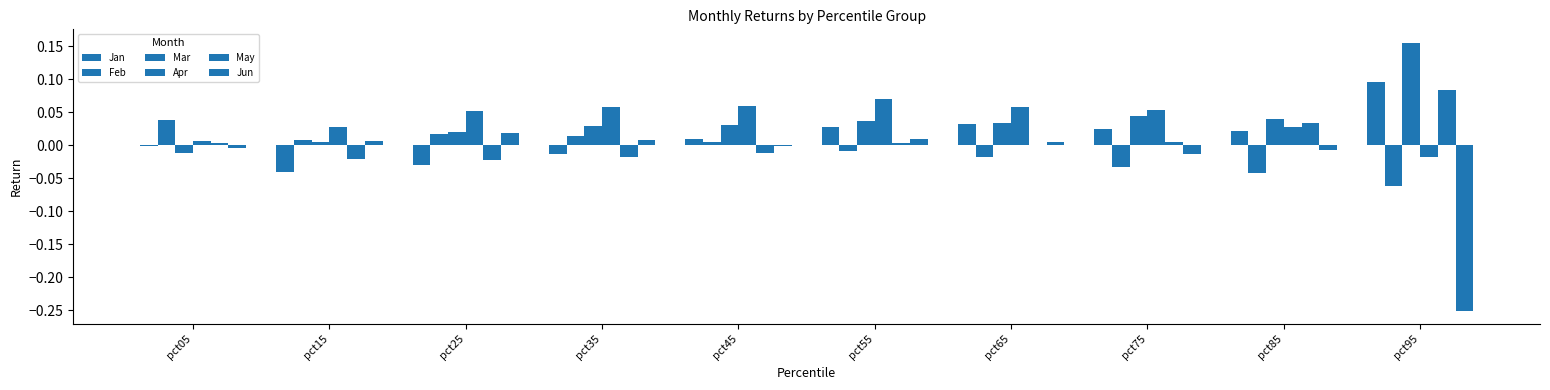

Reading left to right, transcribe all the data shown in this chart.

Jan: pct05=-0.0	pct15=-0.0	pct25=-0.0	pct35=-0.0	pct45=0.0	pct55=0.0	pct65=0.0	pct75=0.0	pct85=0.0	pct95=0.1
Feb: pct05=0.0	pct15=0.0	pct25=0.0	pct35=0.0	pct45=0.0	pct55=-0.0	pct65=-0.0	pct75=-0.0	pct85=-0.0	pct95=-0.1
Mar: pct05=-0.0	pct15=0.0	pct25=0.0	pct35=0.0	pct45=0.0	pct55=0.0	pct65=0.0	pct75=0.0	pct85=0.0	pct95=0.2
Apr: pct05=0.0	pct15=0.0	pct25=0.1	pct35=0.1	pct45=0.1	pct55=0.1	pct65=0.1	pct75=0.1	pct85=0.0	pct95=-0.0
May: pct05=0.0	pct15=-0.0	pct25=-0.0	pct35=-0.0	pct45=-0.0	pct55=0.0	pct65=-0.0	pct75=0.0	pct85=0.0	pct95=0.1
Jun: pct05=-0.0	pct15=0.0	pct25=0.0	pct35=0.0	pct45=-0.0	pct55=0.0	pct65=0.0	pct75=-0.0	pct85=-0.0	pct95=-0.3